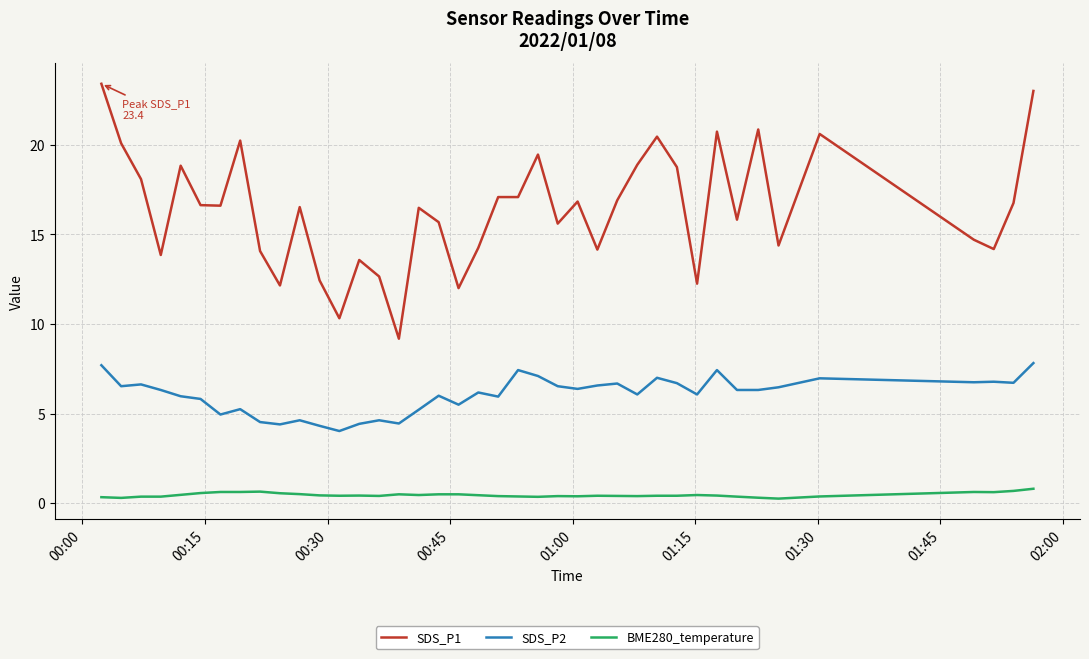

What is the minimum value shown in the chart?

0.3